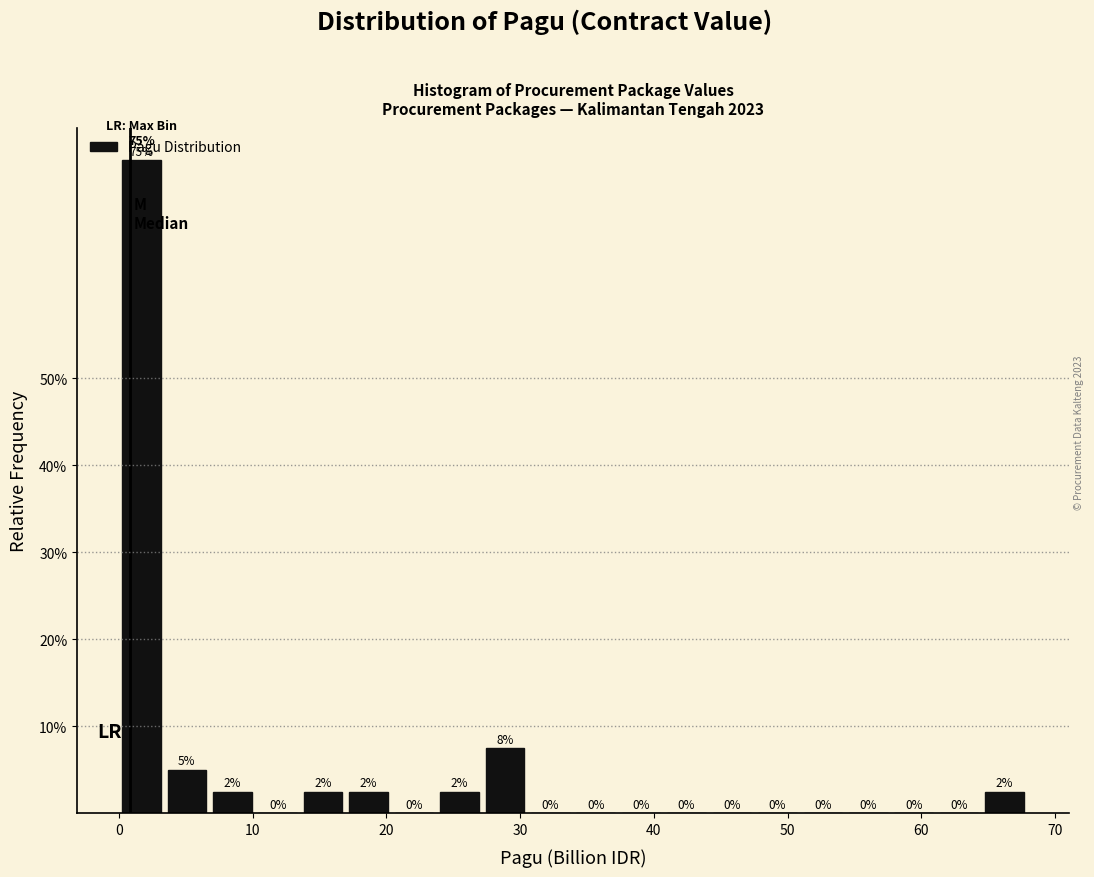

Read against the x-axis, roughly where is the centre of the tallest bar?

2